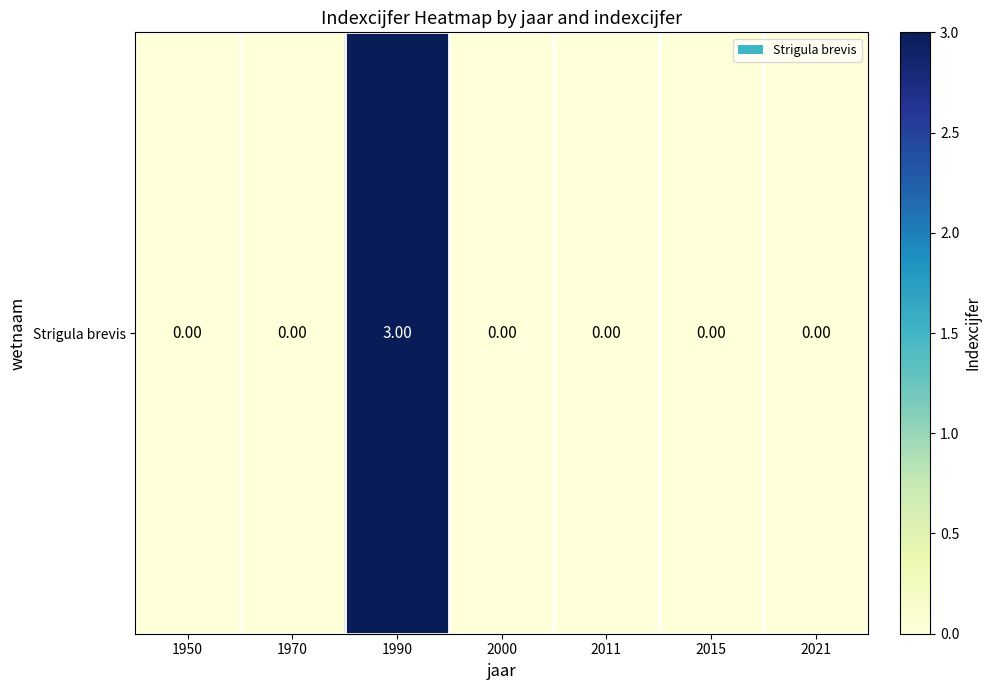

List the labels in order of value, smallest first.

1950, 1970, 2000, 2011, 2015, 2021, 1990